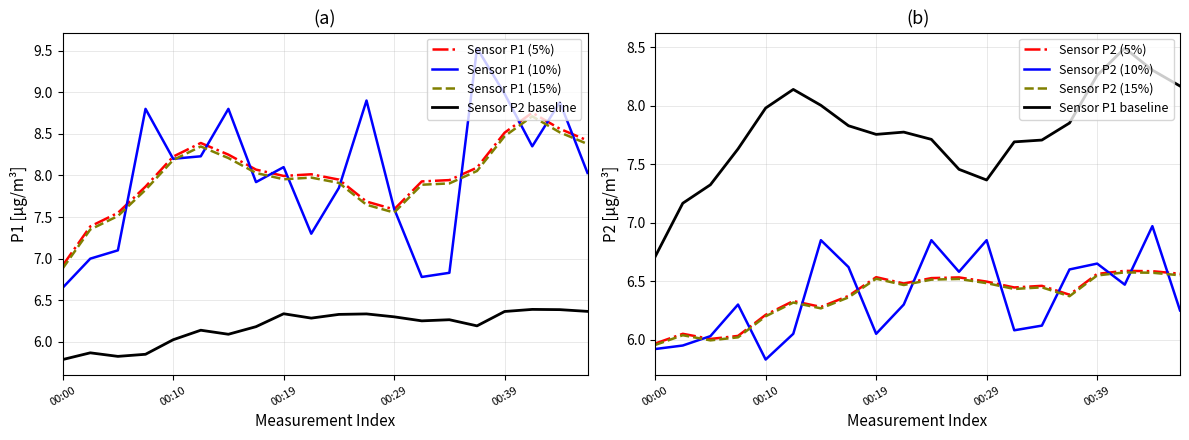

List the series in order of their overall mean, highest first.

P1, P2